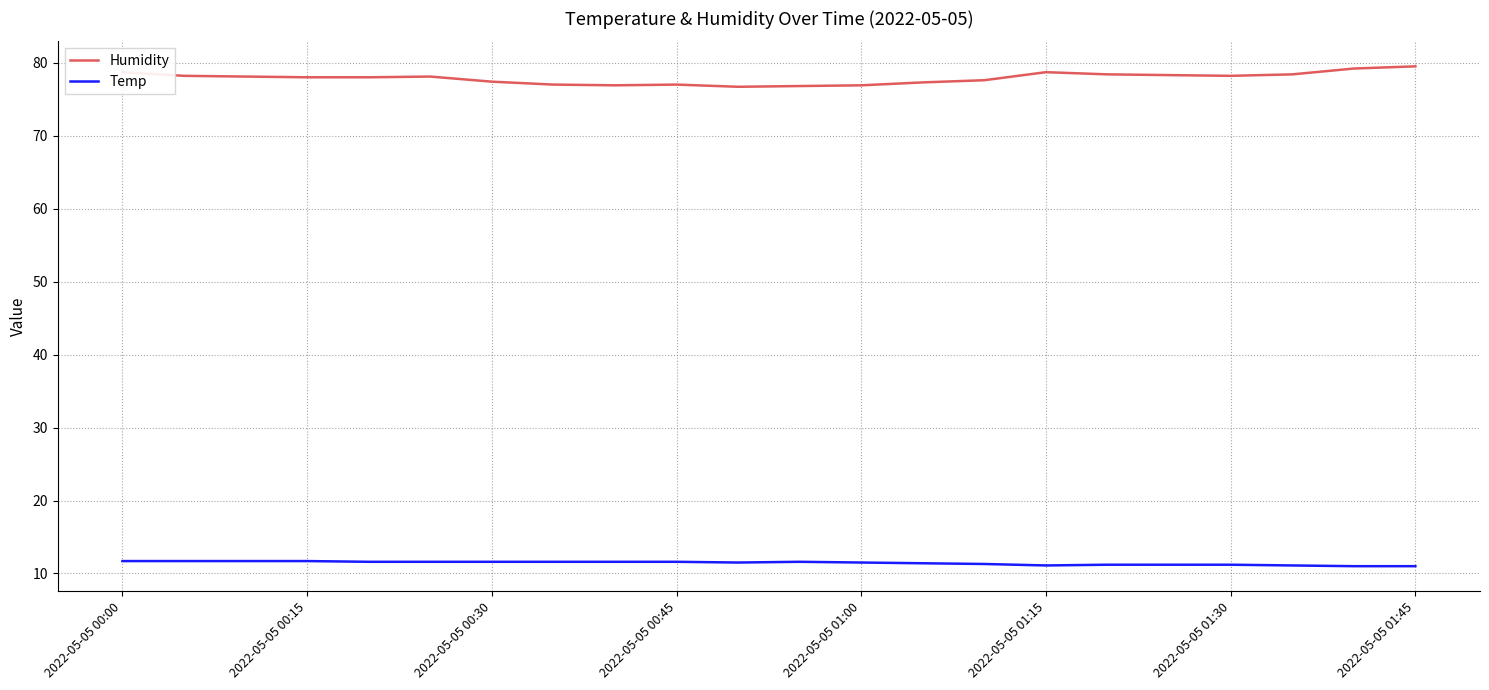

Which series has the largest total across all categories?

Humidity